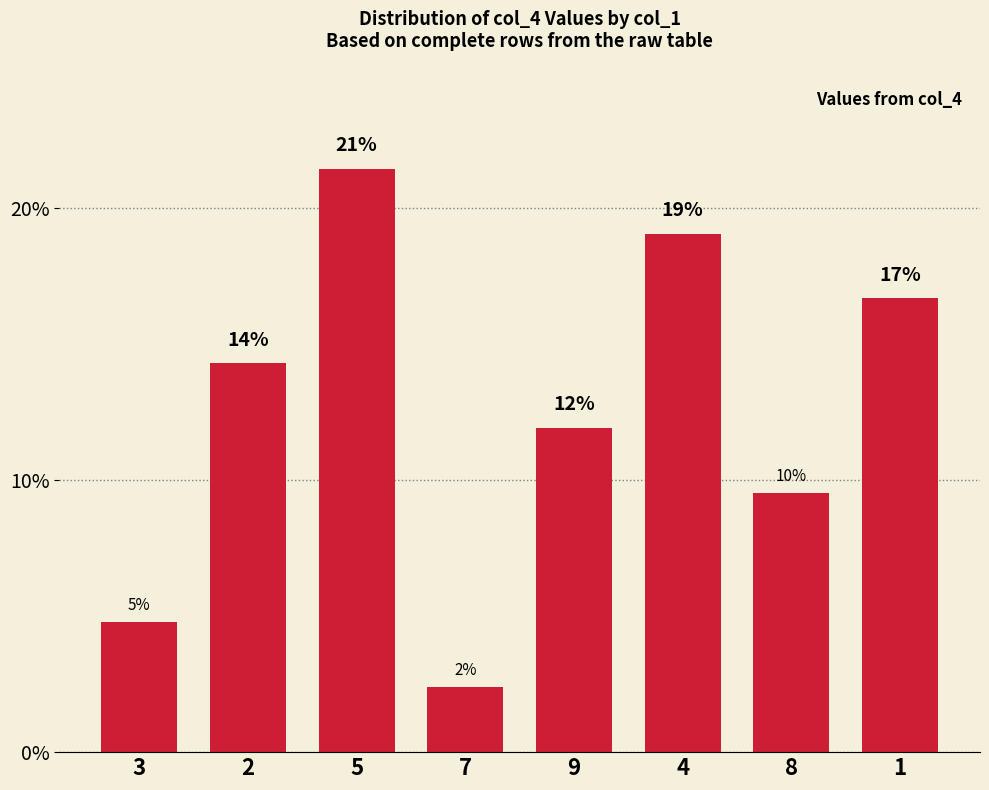

What is the approximate value at 2?

14.3